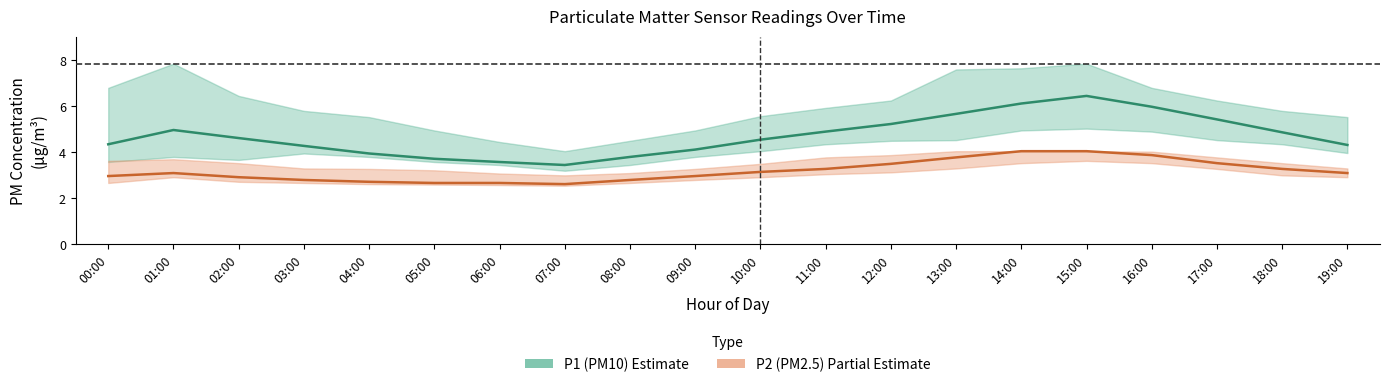

Rank the series at 18:00 from lowest to highest value.

P2 (PM2.5), P1 (PM10)